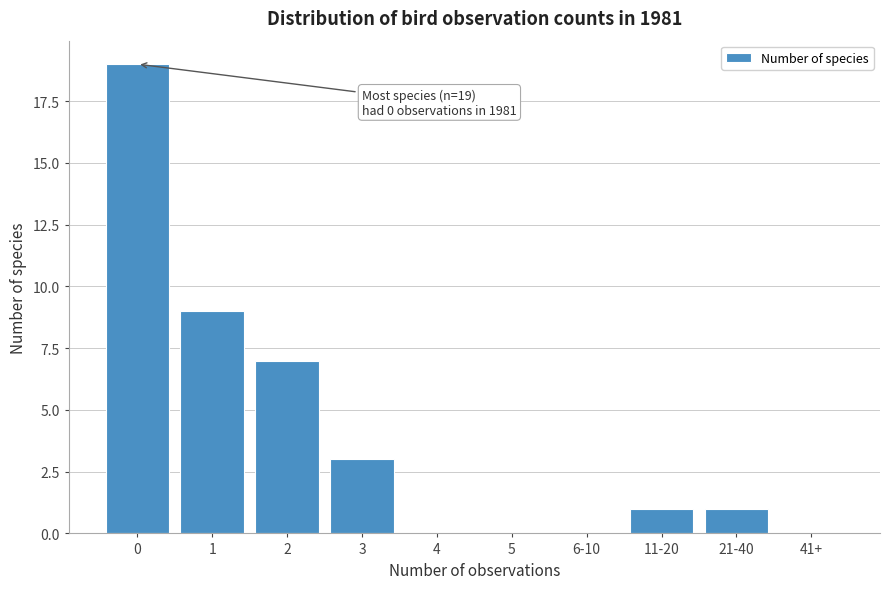

Reading right to left, extract all data points from this chart.

41+=0	21-40=1	11-20=1	6-10=0	5=0	4=0	3=3	2=7	1=9	0=19